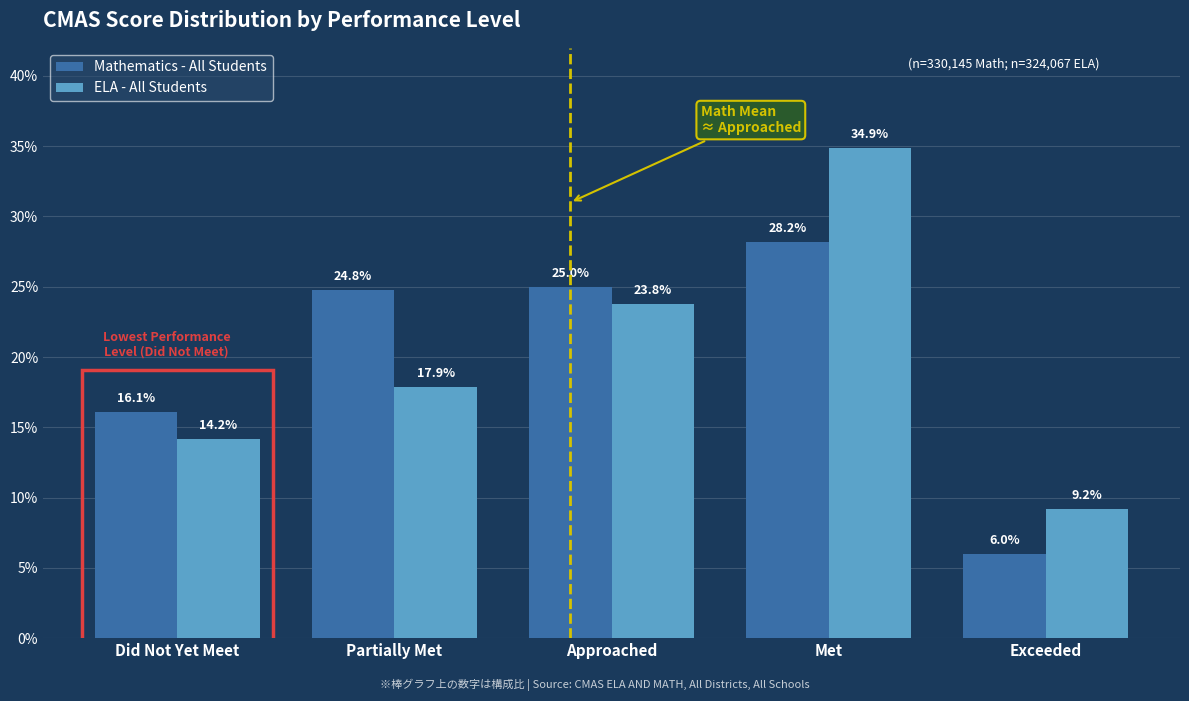

What are all the series names shown in the legend?

Mathematics - All Students, ELA - All Students